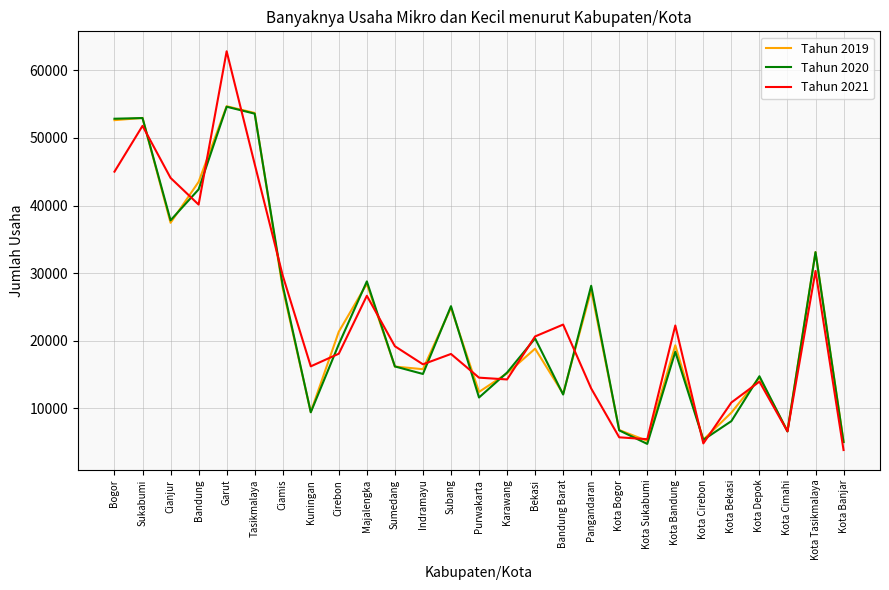

Count the number of categories in the chart.

27